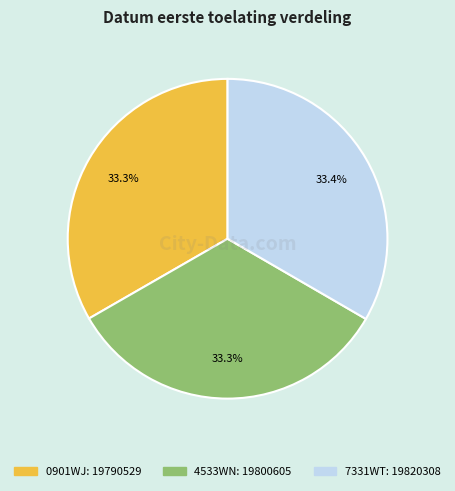

What percentage do 0901WJ and 4533WN together represent?

66.6%